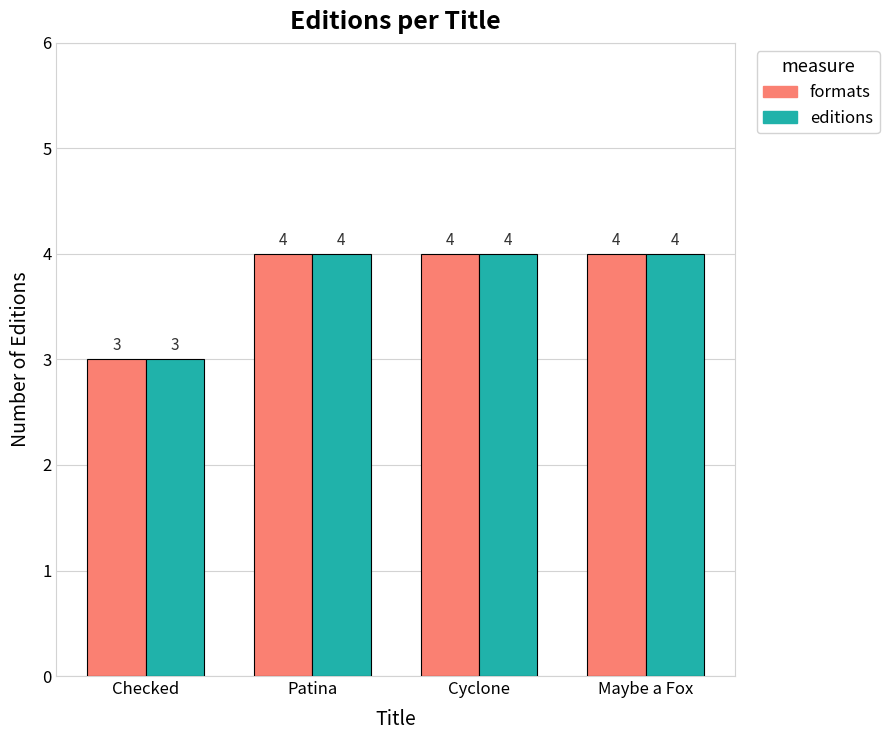

What is the difference between the maximum and minimum values in the formats series?

1